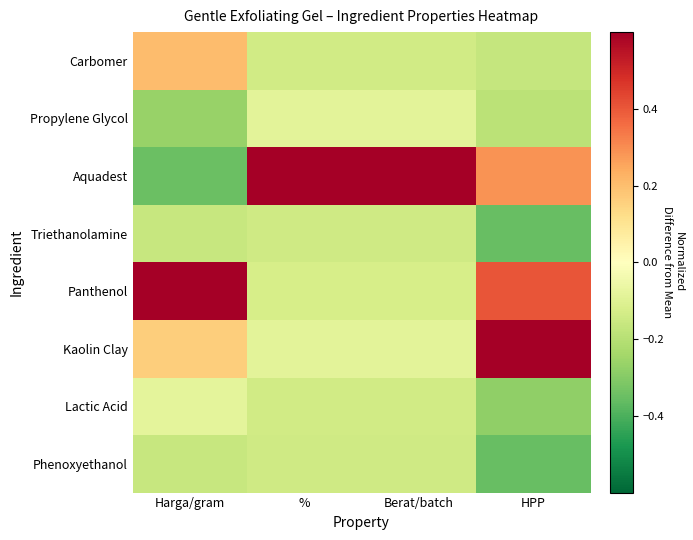

How many data points does each series have?

4